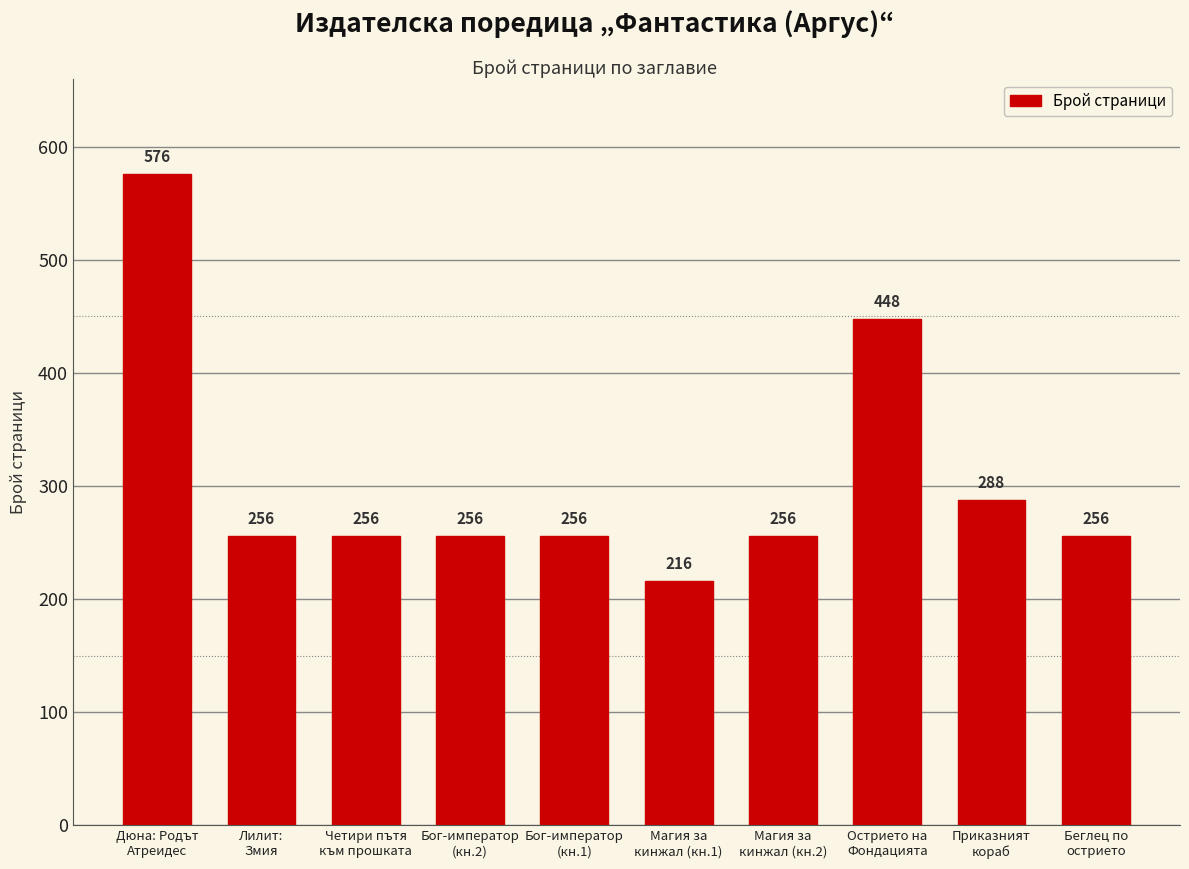

What is the label of the 8th bar from the right?

Четири пътя
към прошката